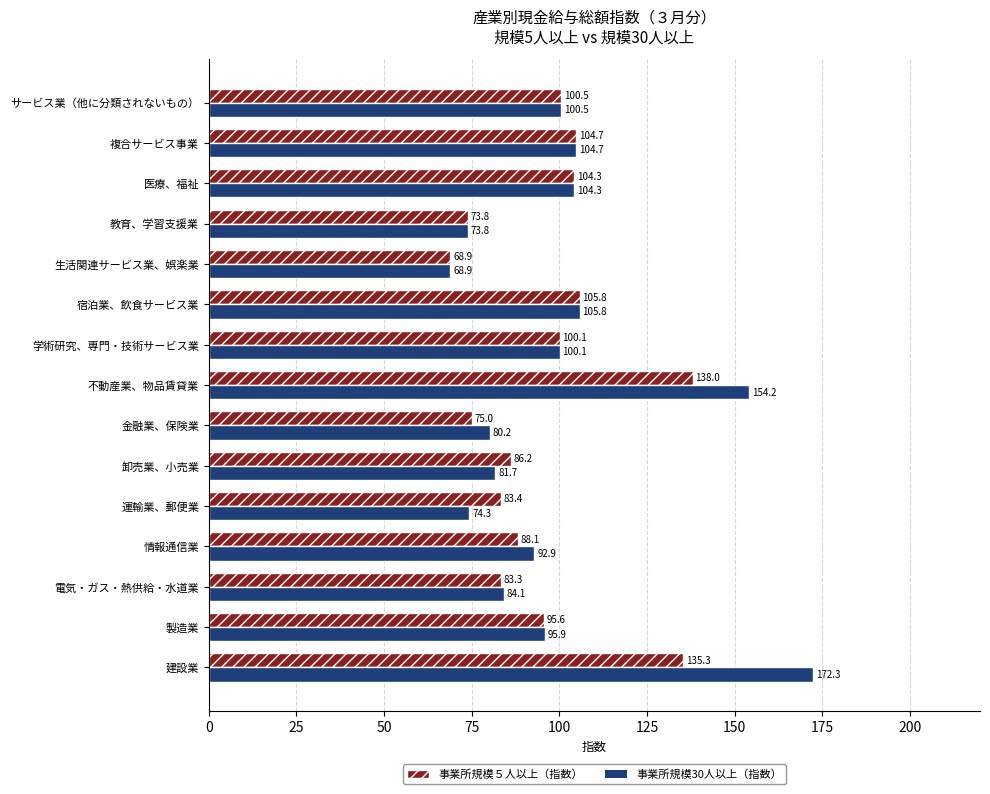

What is the average value of the 事業所規模５人以上（指数） series?

96.2